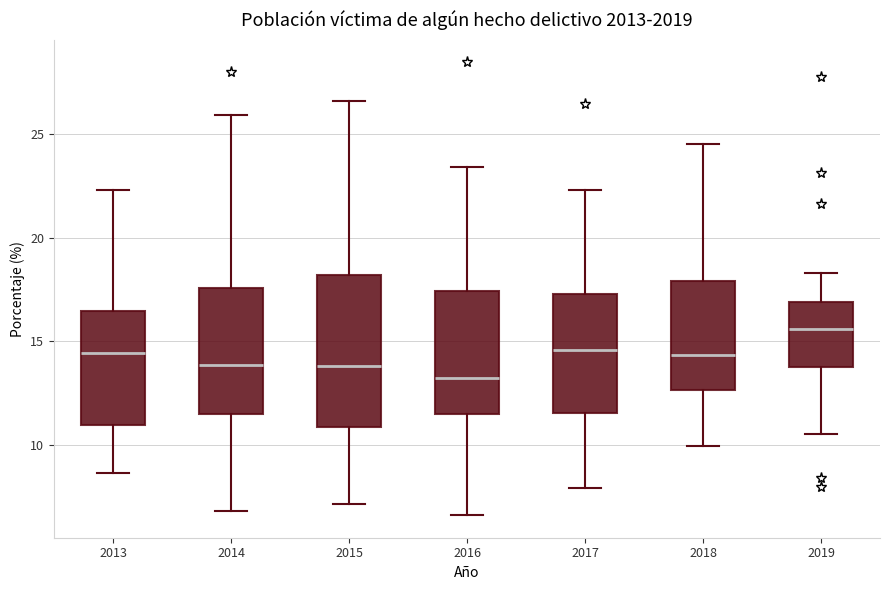

Comparing the boxes themselves (not the whiskers), which one is the tallest?

2015